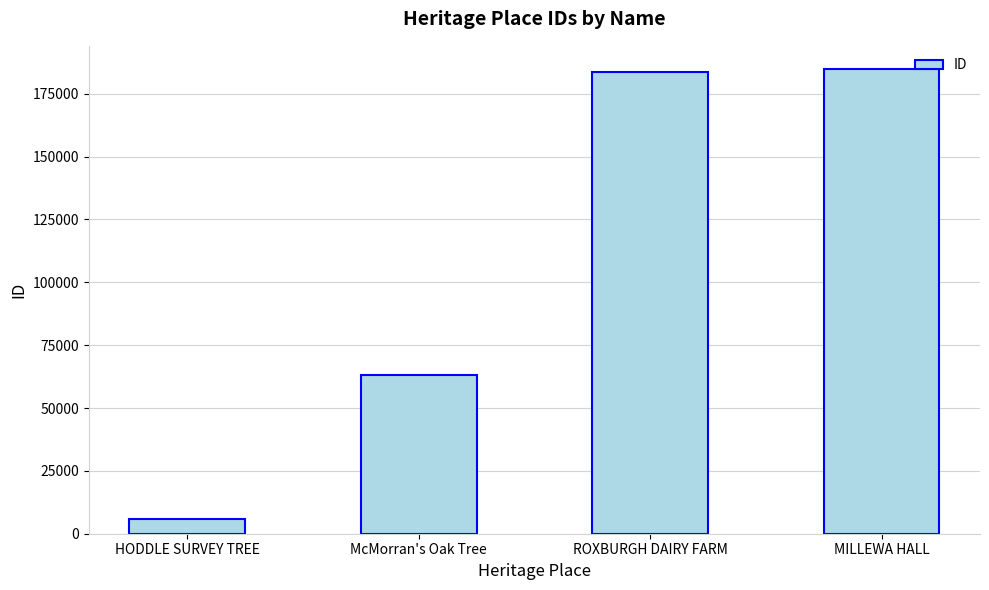

What is the maximum value shown in the chart?

184823